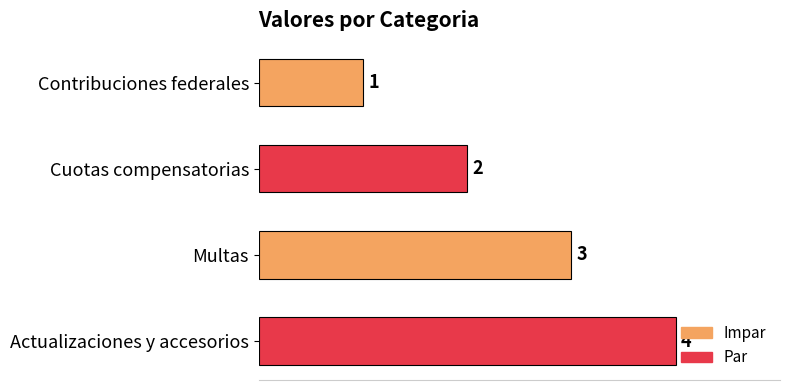

Is it true that the value at Cuotas compensatorias is 3?

False